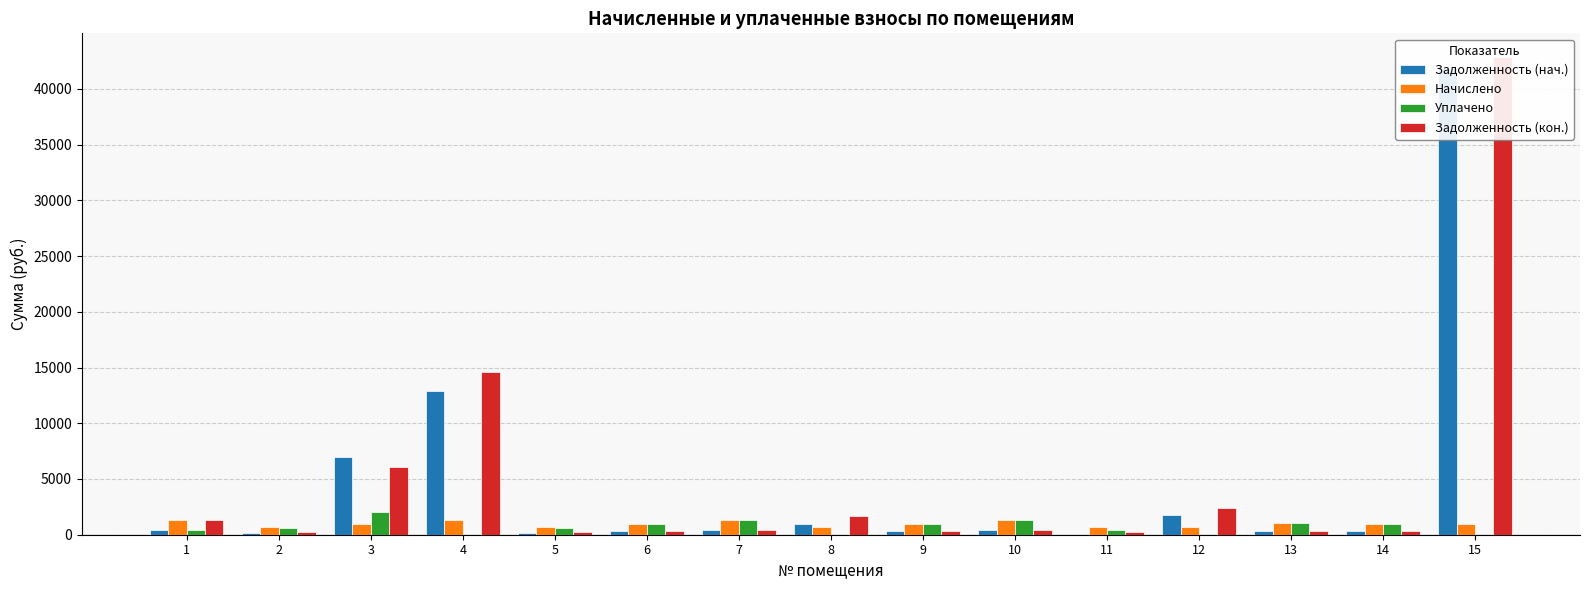

Which has a higher value, 9 or 15?

15